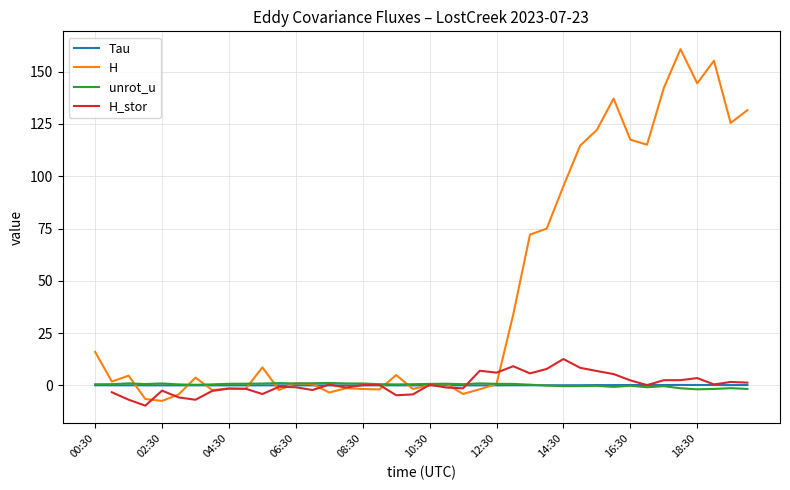

The value of H at 18:30 is 205.6. True or false?

False